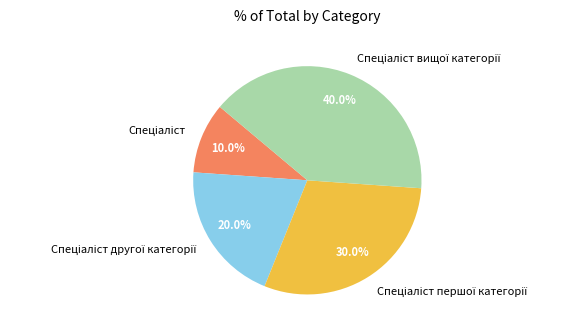

Is there any slice that represents more than half of the pie?

No